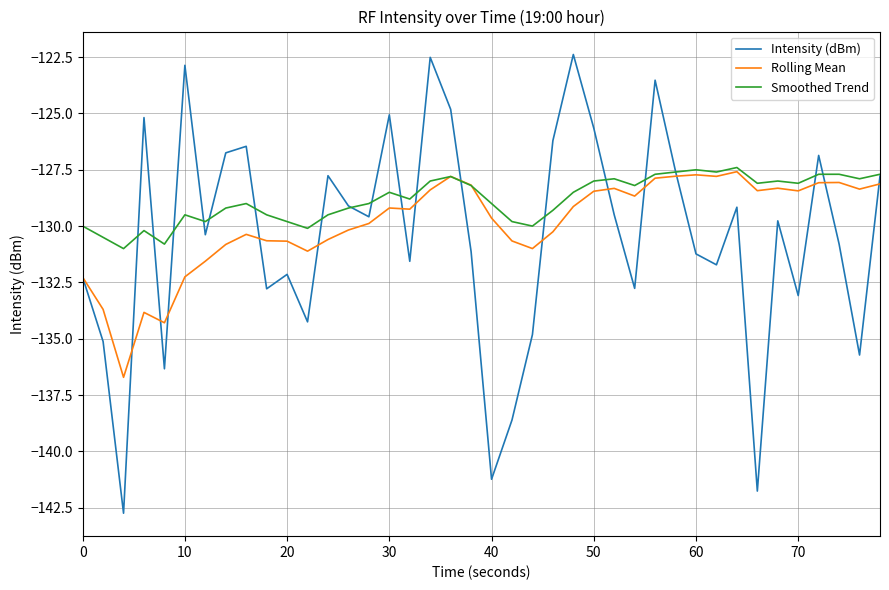

List the series in order of their overall mean, lowest first.

Intensity (dBm), Rolling Mean, Smoothed Trend